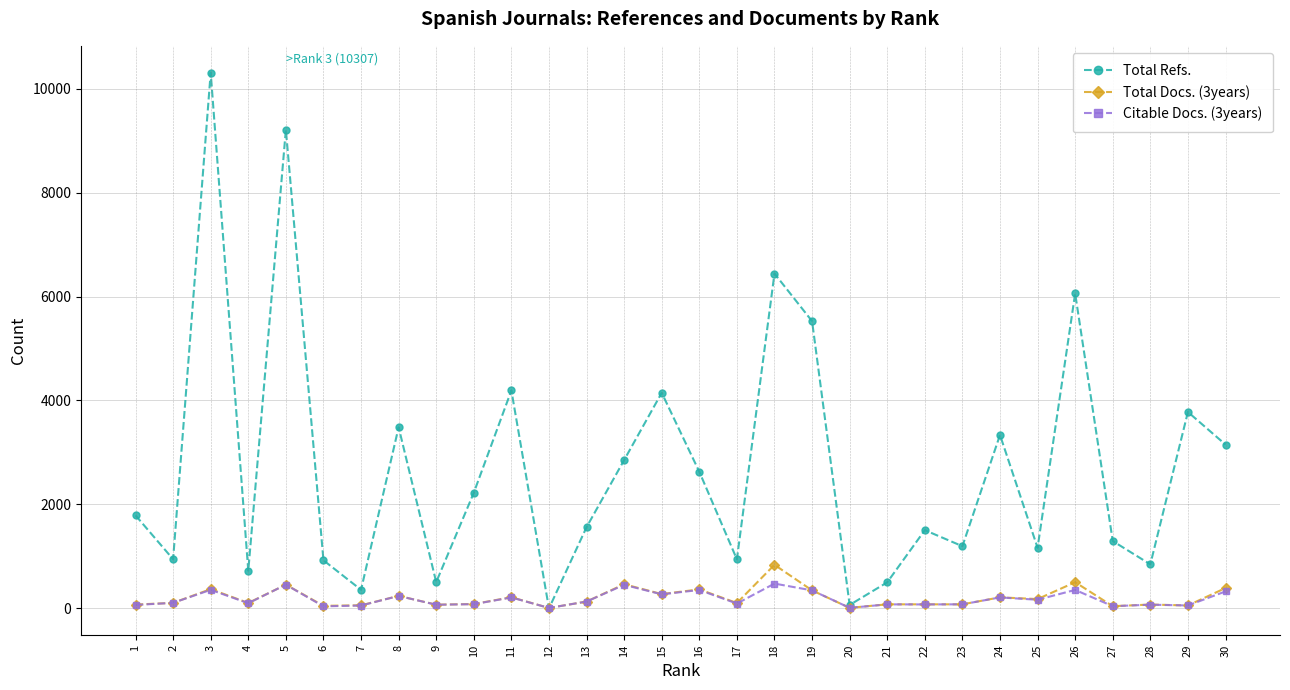

At which category is the sum across all series the highest?

3